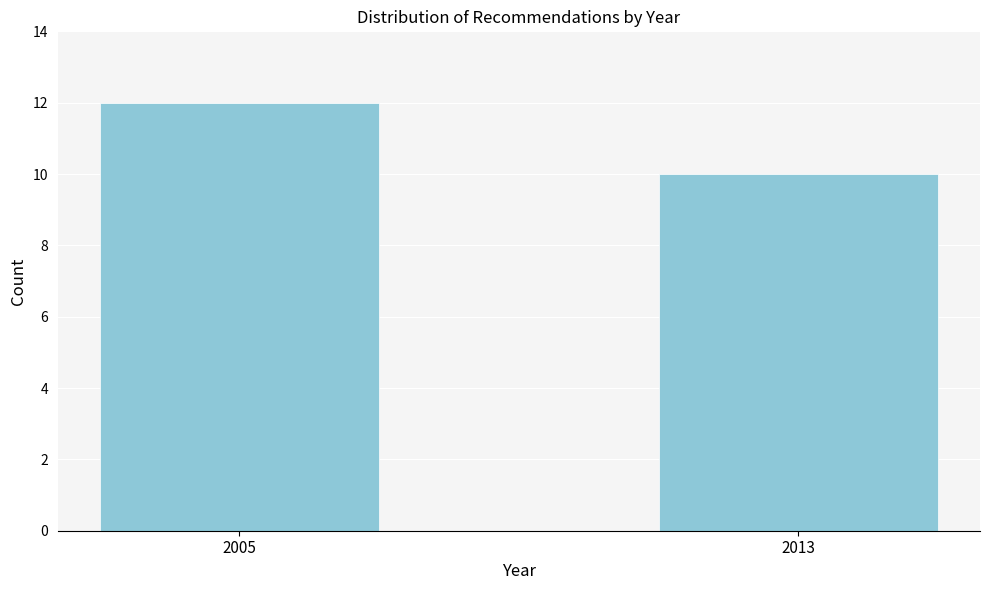

Reading left to right, what are all the values shown in this chart?

12	10